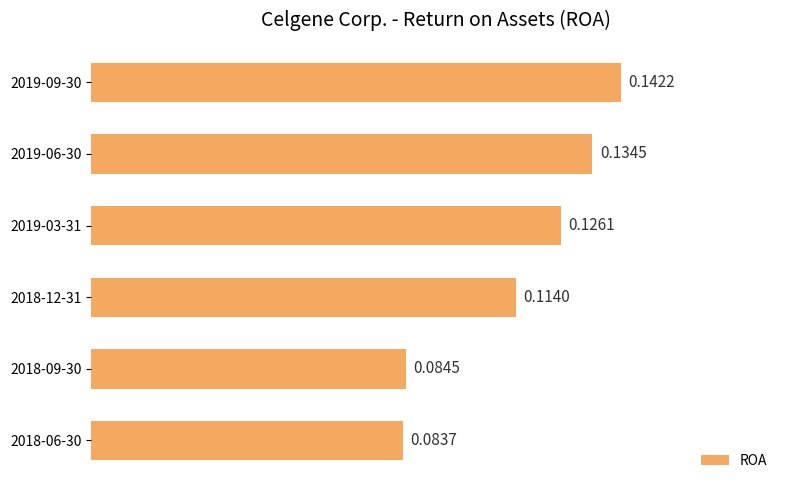

Rank the categories by value from highest to lowest.

2019-09-30, 2019-06-30, 2019-03-31, 2018-12-31, 2018-09-30, 2018-06-30